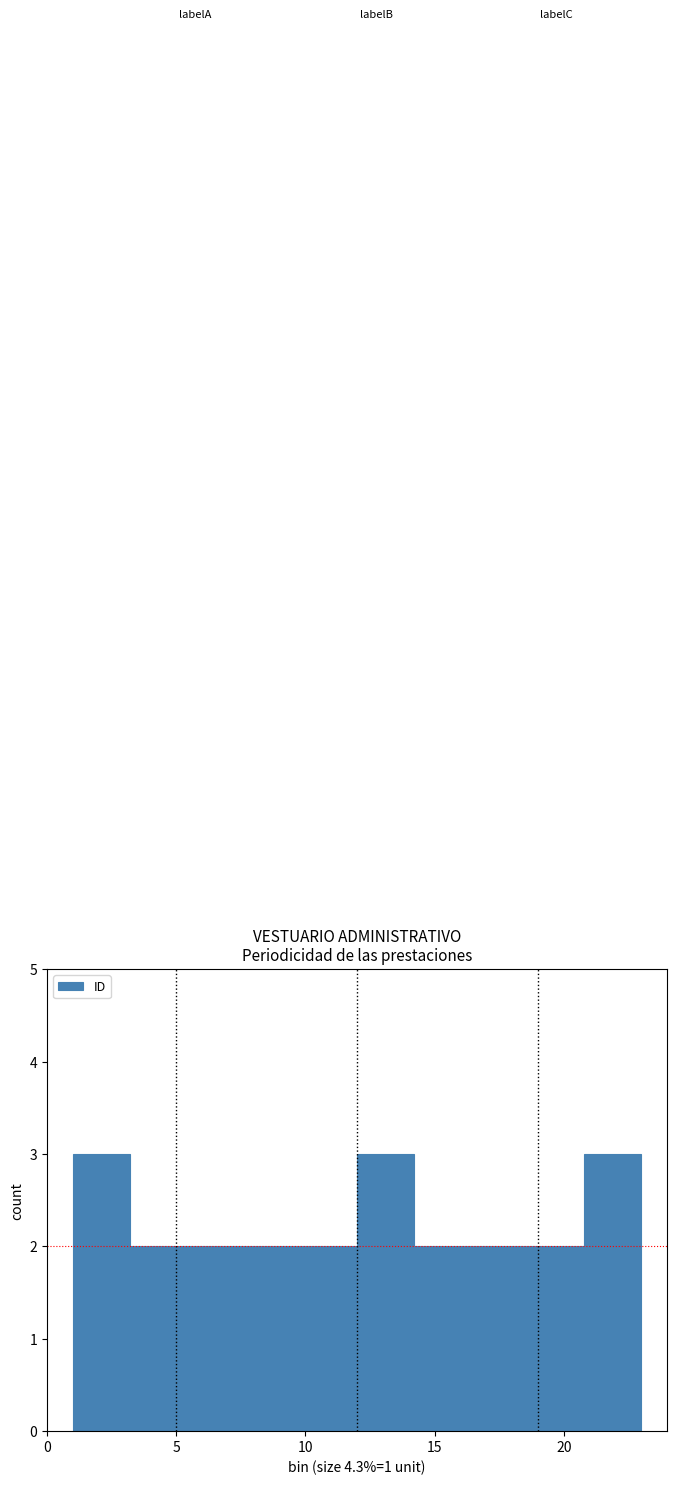

Reading left to right, list every bar in this chart as the range it spans on the x-axis followed by its height. Neither the bar edges nor the heights are printed on the chart, so give them approximately, as read against the axes.

1.0 to 3.2: 3
3.2 to 5.4: 2
5.4 to 7.6: 2
7.6 to 9.8: 2
9.8 to 12.0: 2
12.0 to 14.2: 3
14.2 to 16.4: 2
16.4 to 18.6: 2
18.6 to 20.8: 2
20.8 to 23.0: 3